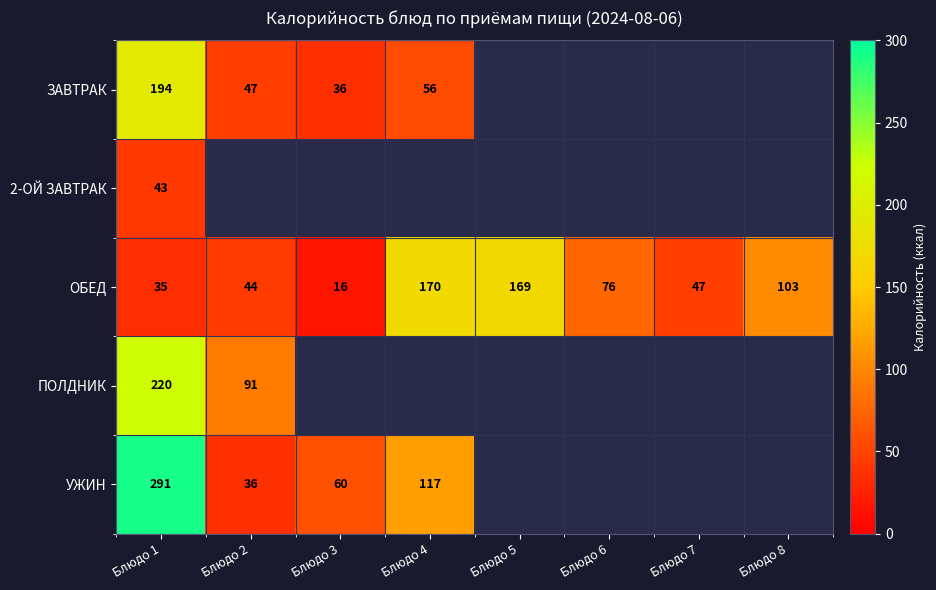

What is the difference between the ОБЕД values at Блюдо 2 and Блюдо 6?

32.0